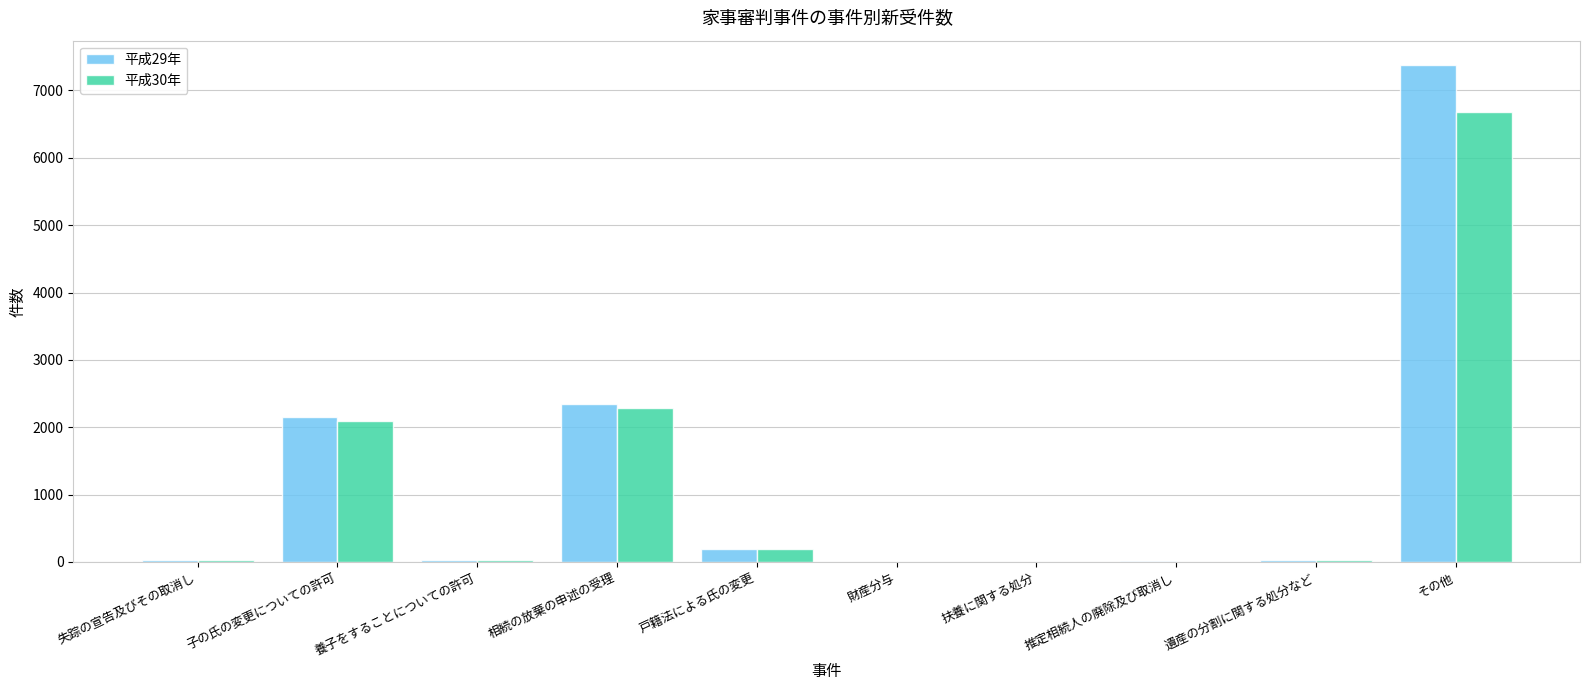

Does the chart contain stacked bars?

No